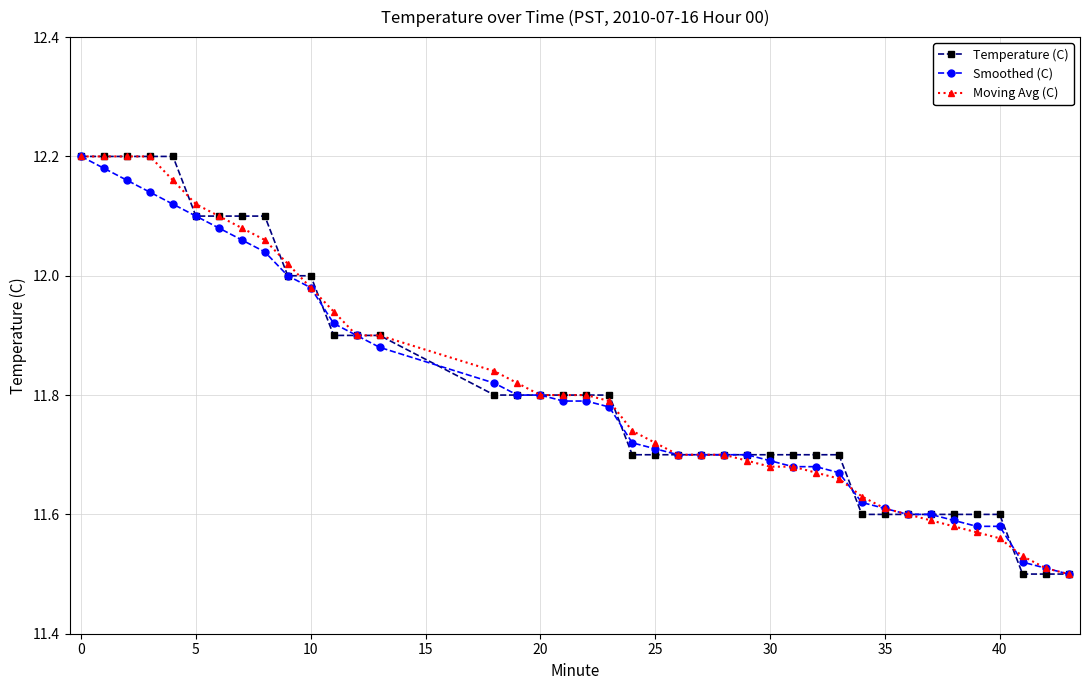

At how many categories does at least one series exceed 11?

40